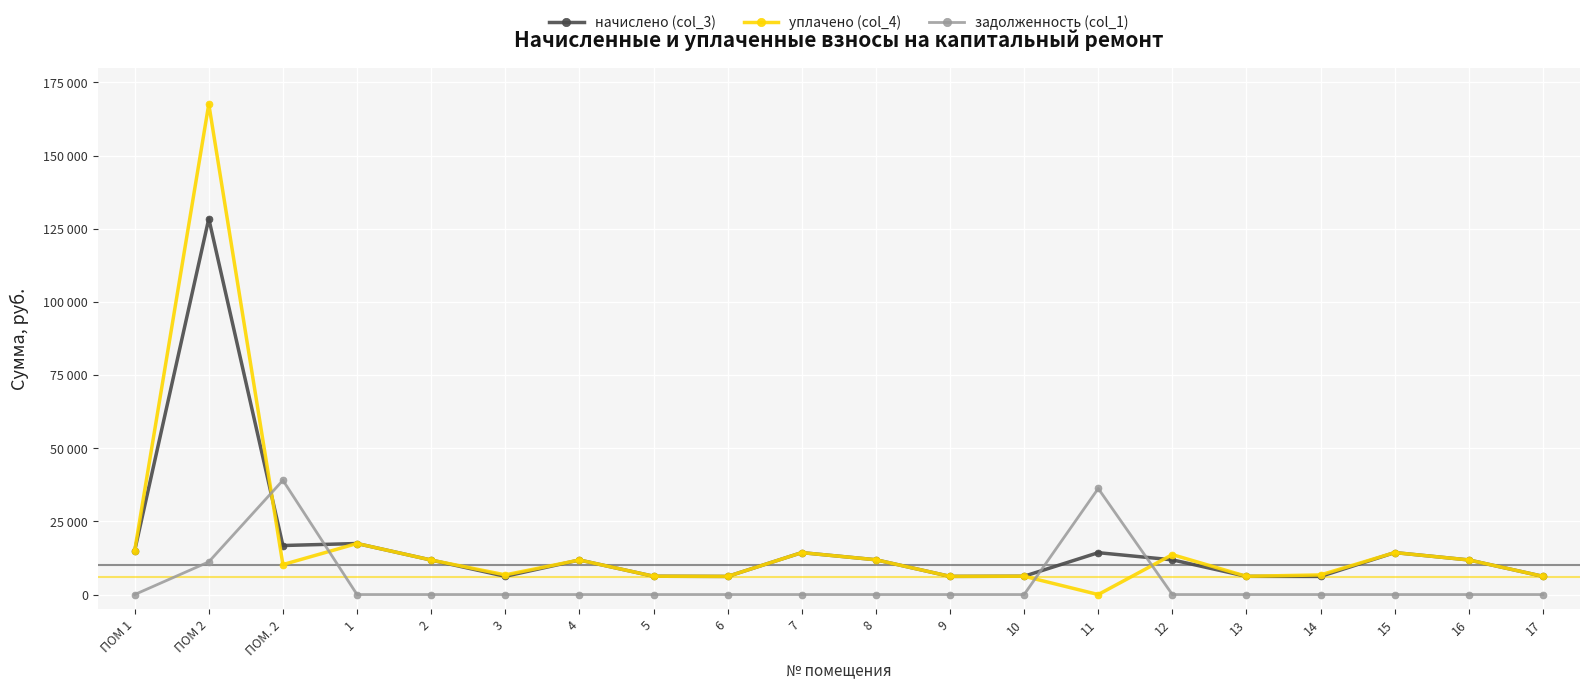

Which category has the highest value in the начислено (col_3) series?

ПОМ 2